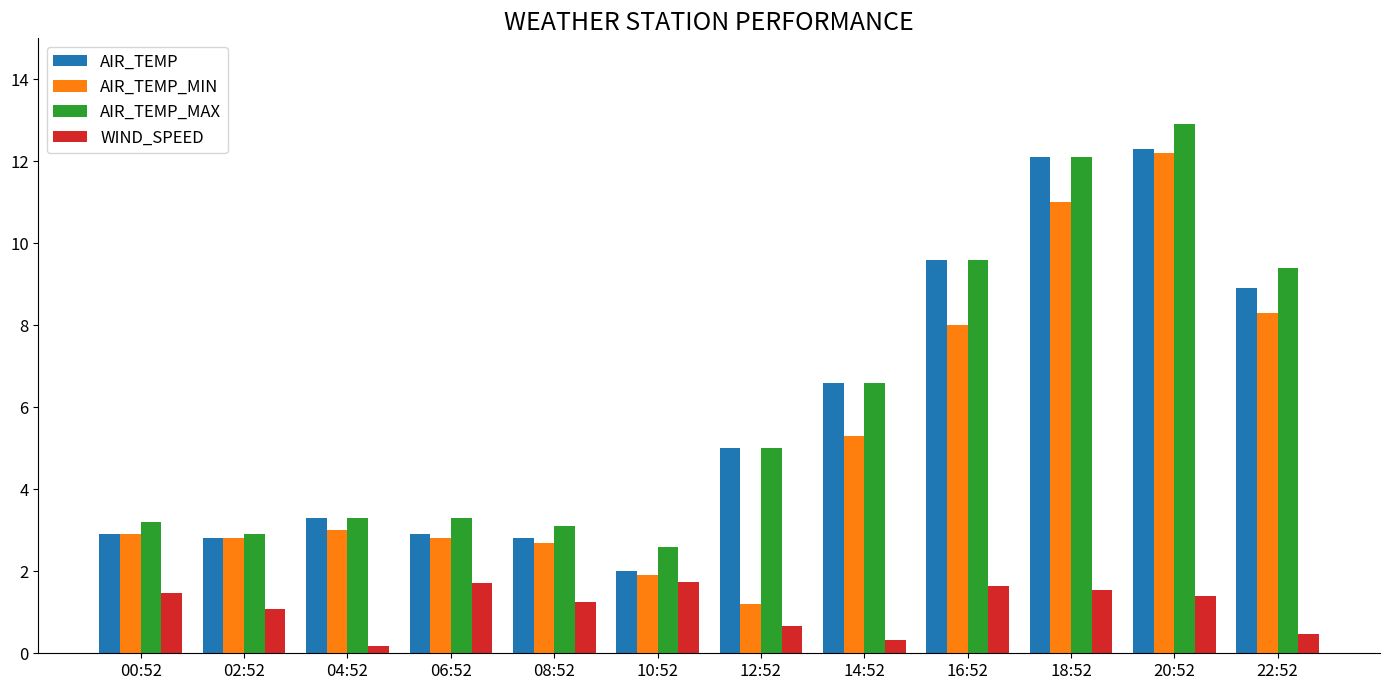

At which category is the sum across all series the highest?

20:52